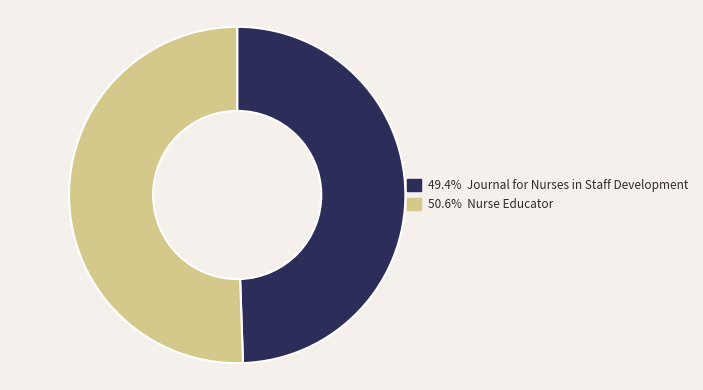

Is there a majority slice in this chart?

Yes